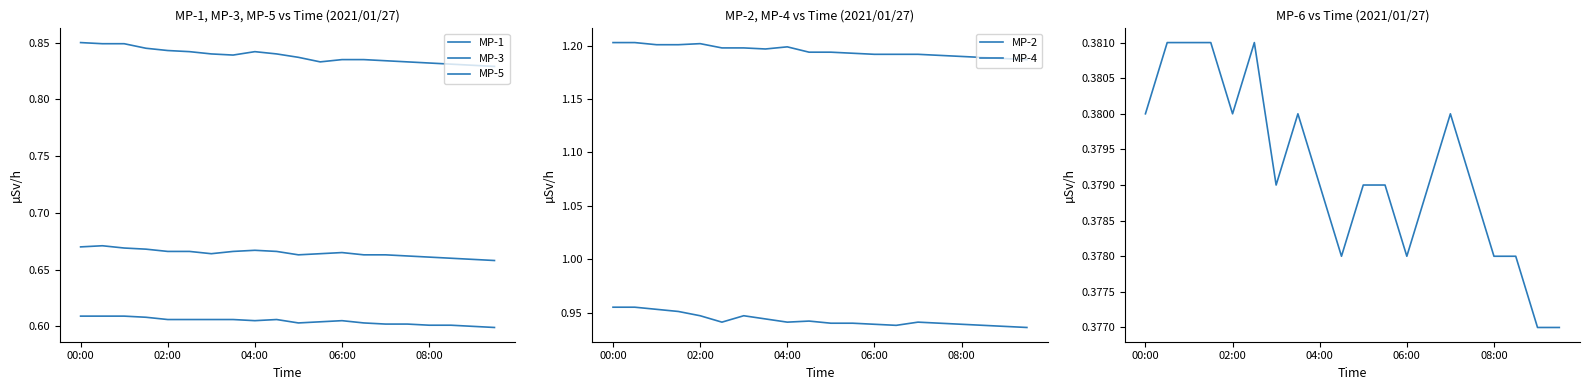

What position from the right is 9?

11